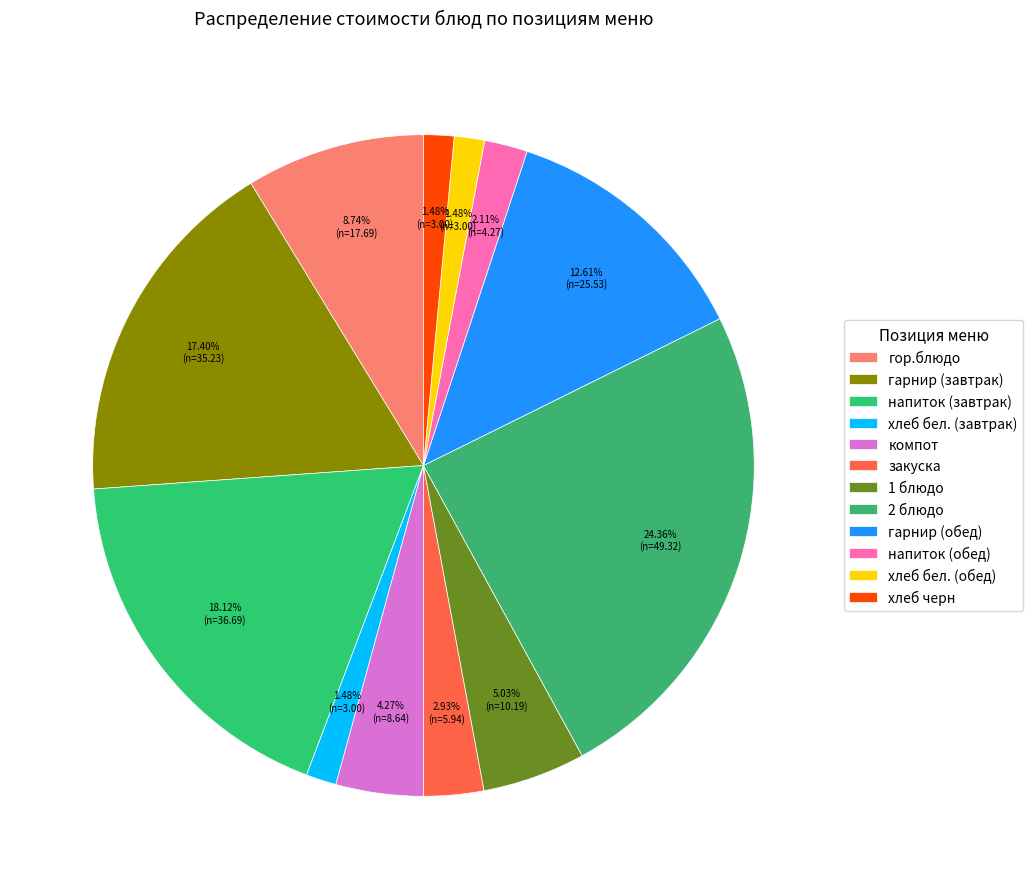

Is there any slice that represents more than half of the pie?

No